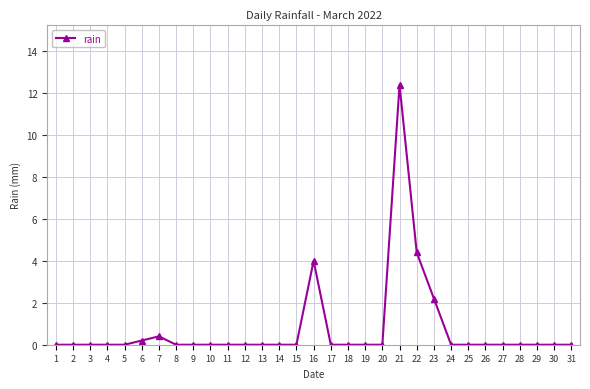

The value at 22 is 4.4. True or false?

True